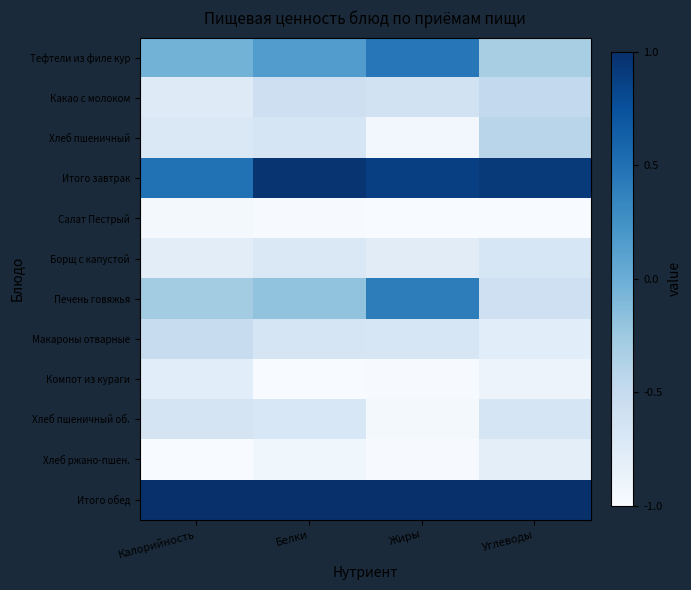

List the series in order of their peak value, highest first.

Итого обед, Итого завтрак, Тефтели из филе кур, Печень говяжья, Хлеб пшеничный, Какао с молоком, Макароны отварные, Хлеб пшеничный об., Борщ с капустой, Компот из кураги, Хлеб ржано-пшен., Салат Пестрый